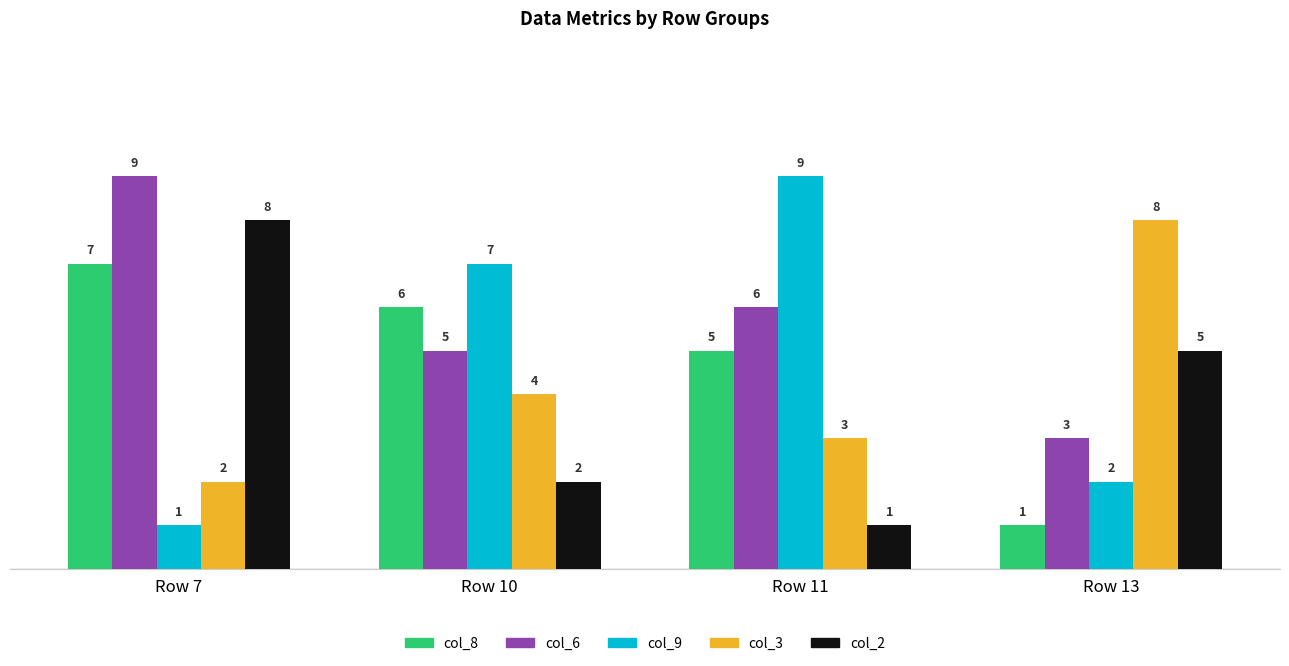

How many categories are shown in the chart?

4